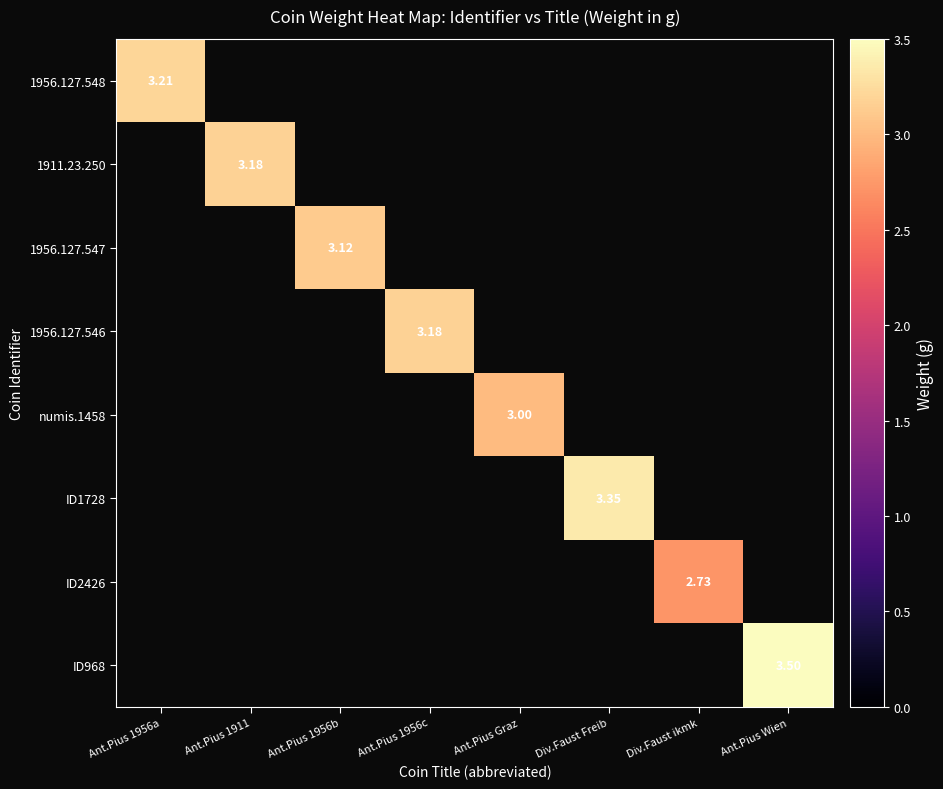

How many data points does each series have?

8